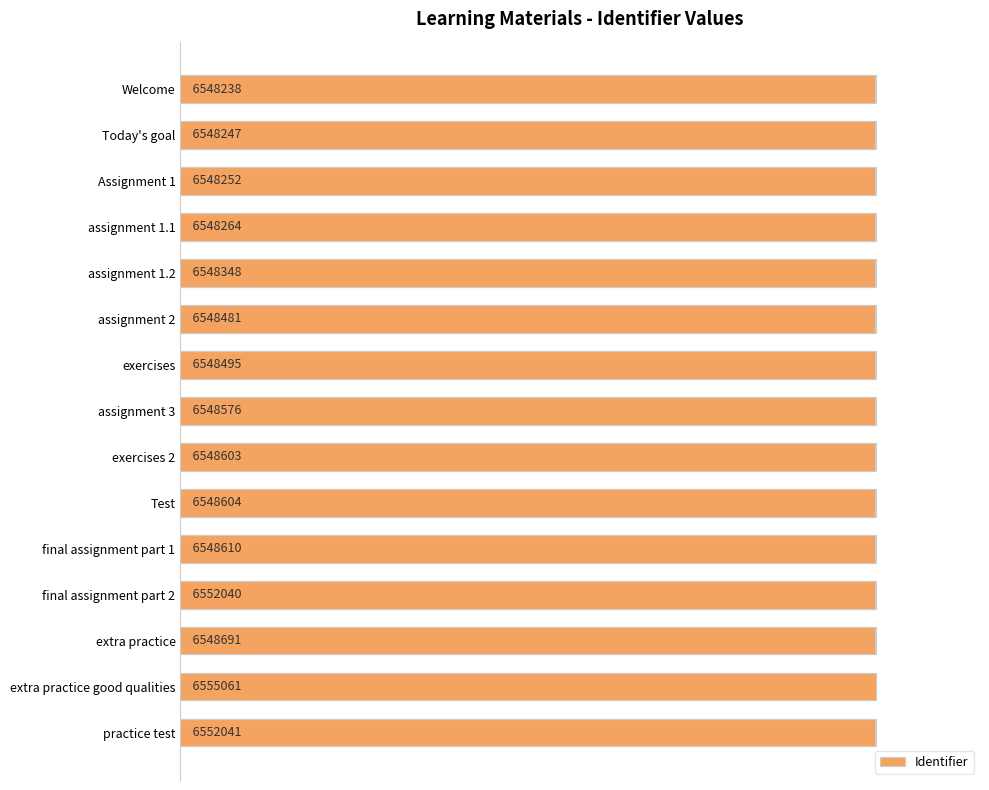

How many bars are there in total?

15